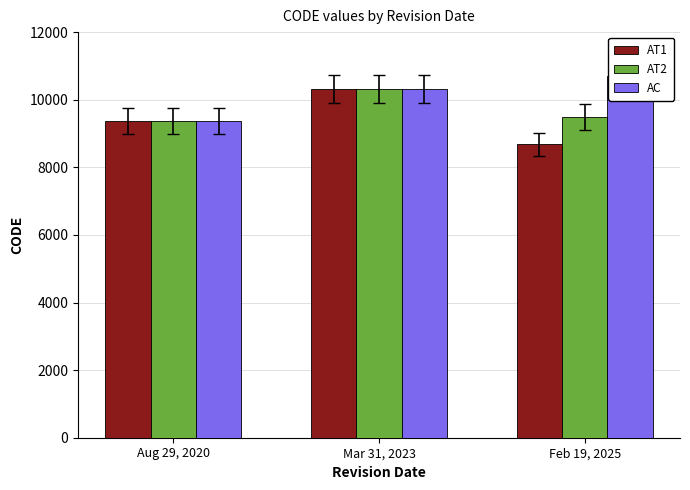

What is the approximate value of AT1 at Mar 31, 2023?

10323